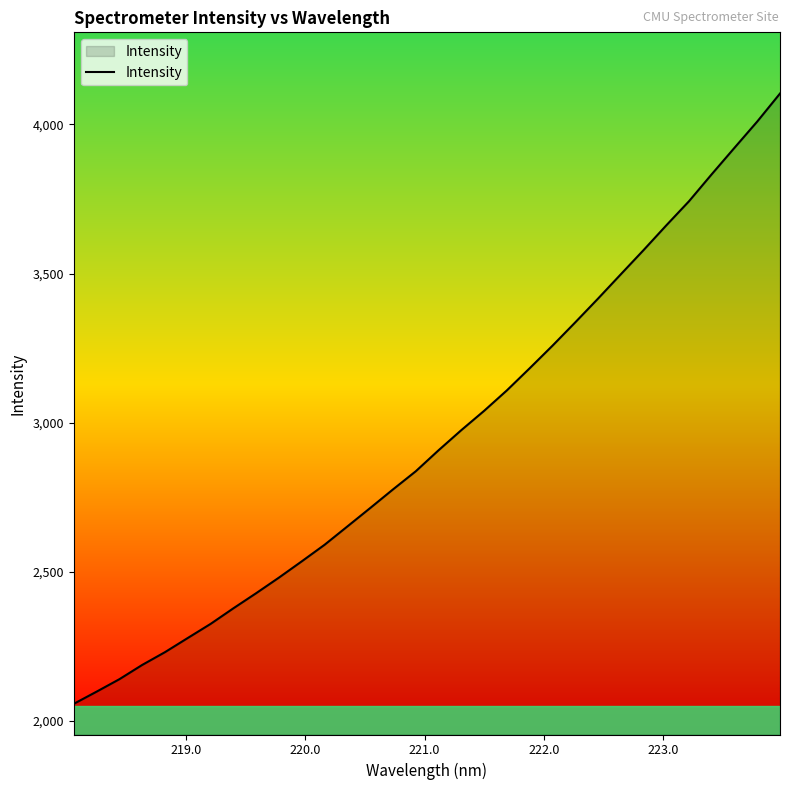

How many lines are shown in the chart?

1